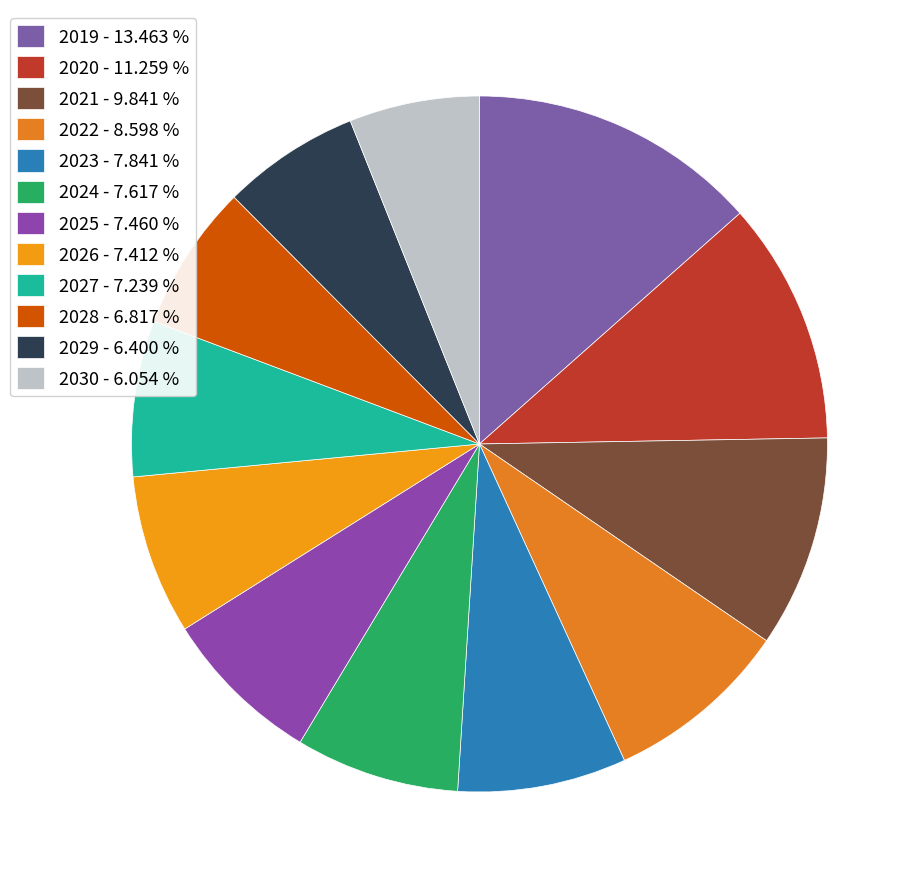

Is it true that 2024 is 1% of the pie?

False